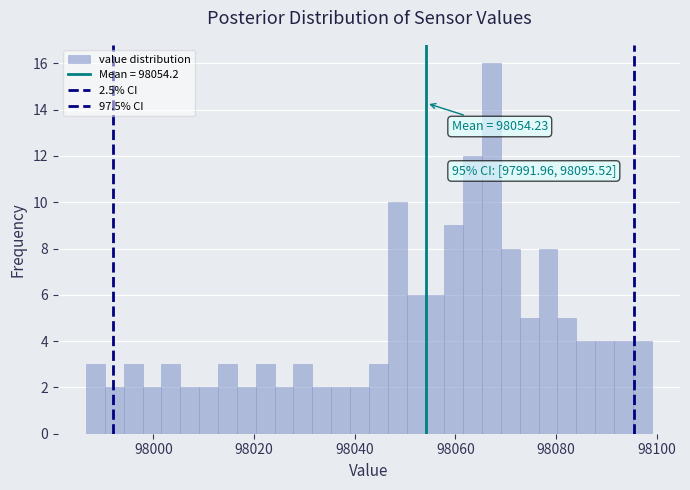

Around what value on the x-axis is the tallest bar? Give the approximate position of its centre, as read against the axis.

98068